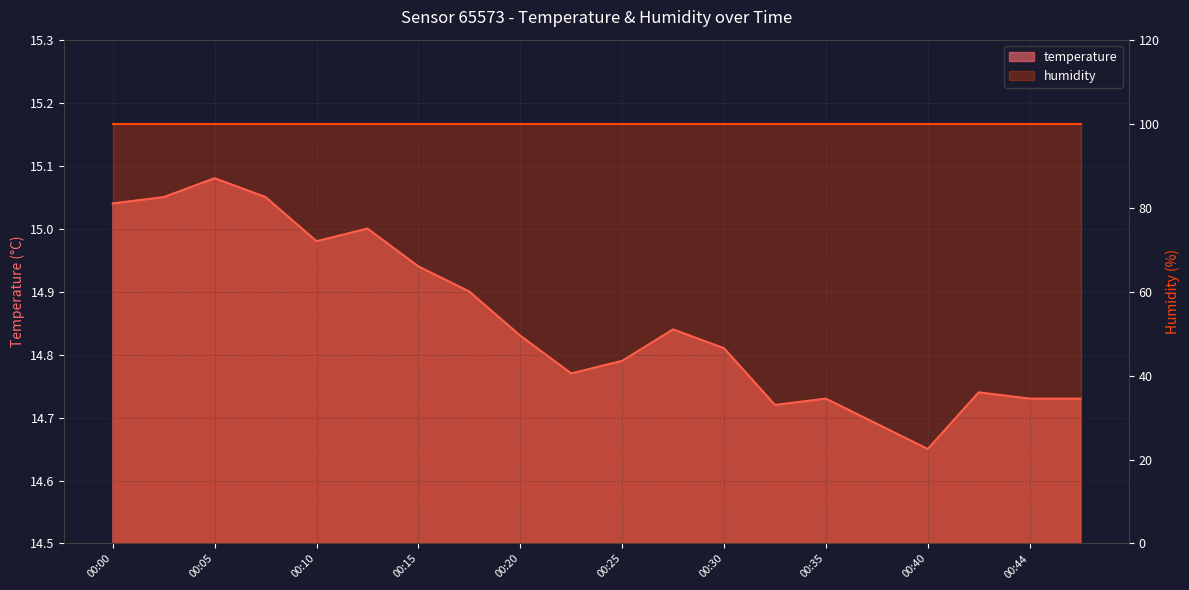

What is the sum of all values?

297.1